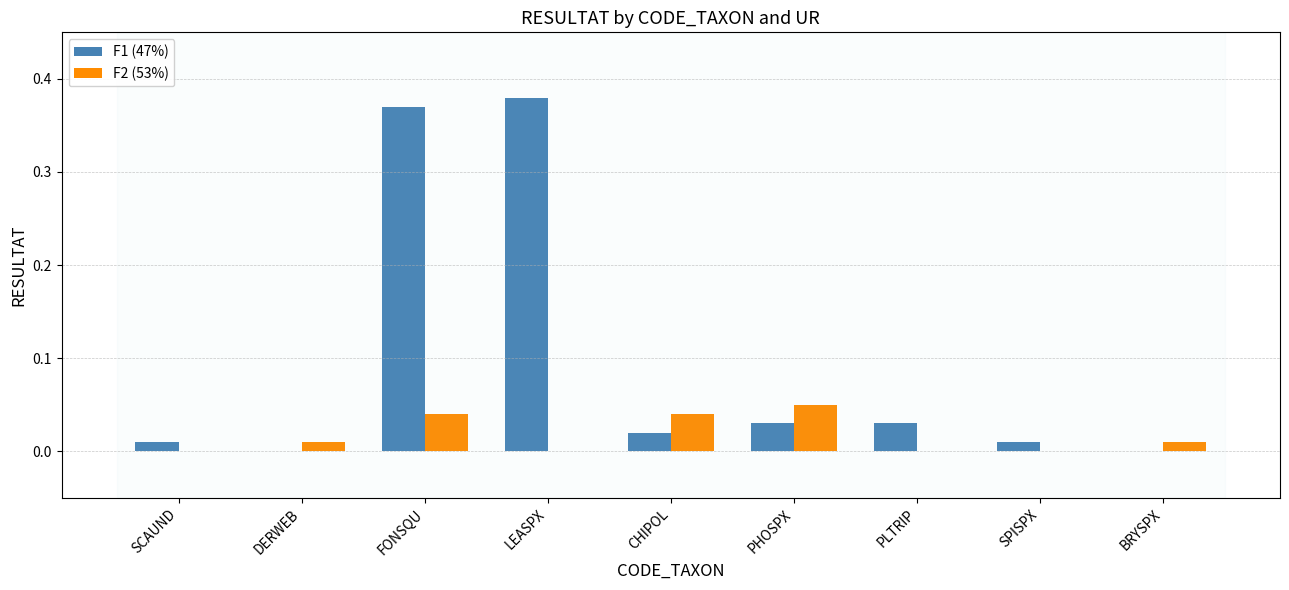

The value of F2 (53%) at FONSQU is 0.1. True or false?

False